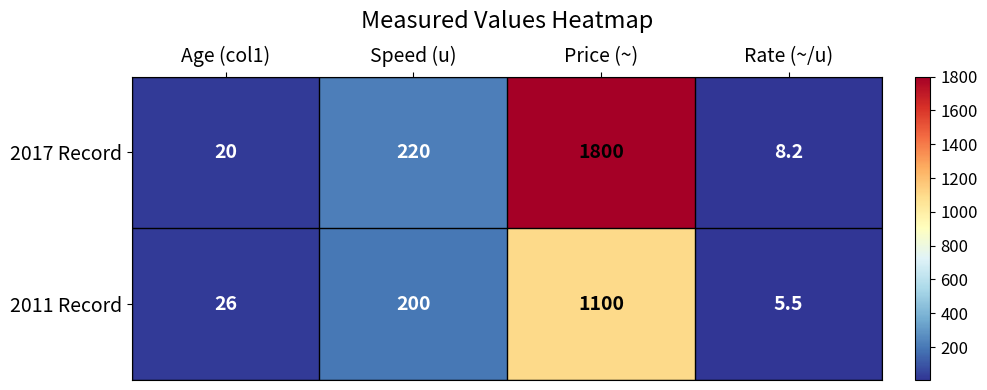

What is the difference between the maximum and minimum values in the 2011 Record series?

1094.5